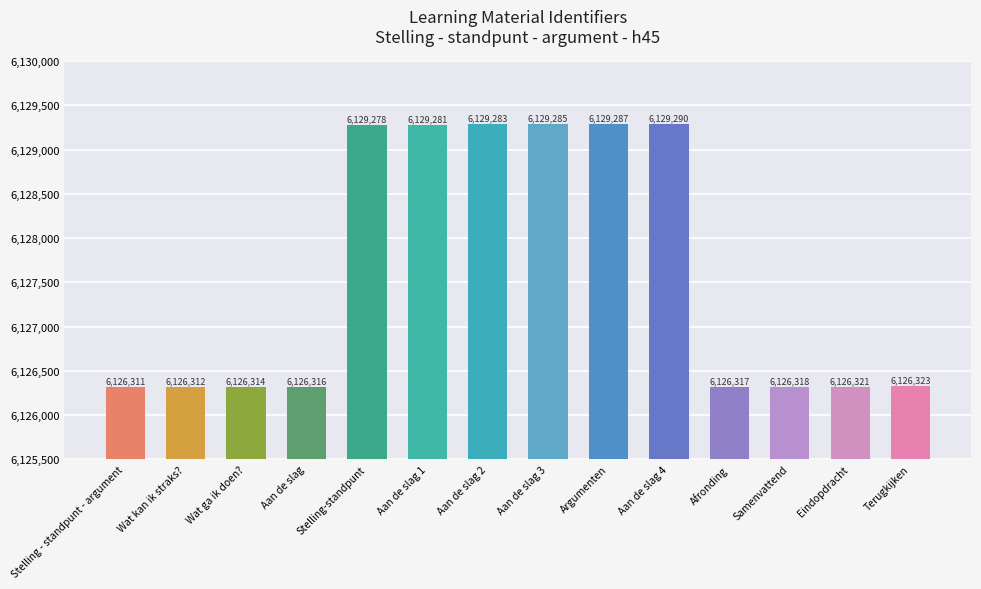

Rank the categories by value from lowest to highest.

Stelling - standpunt - argument, Wat kan ik straks?, Wat ga ik doen?, Aan de slag, Afronding, Samenvattend, Eindopdracht, Terugkijken, Stelling-standpunt, Aan de slag 1, Aan de slag 2, Aan de slag 3, Argumenten, Aan de slag 4